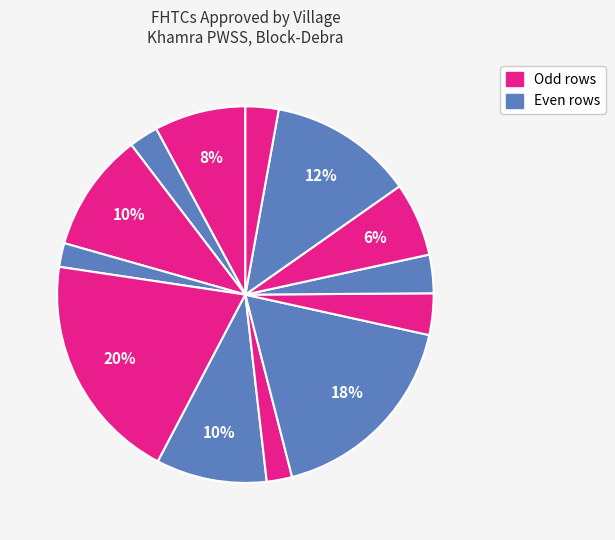

To the nearest percent, what is the difference between the largest and smallest slice percentages?

18%